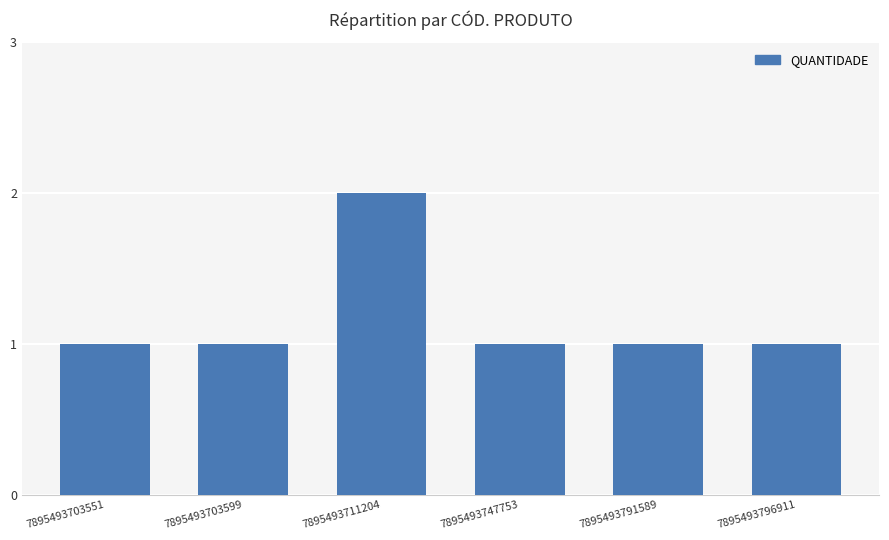

Which has a higher value, 7895493796911 or 7895493711204?

7895493711204